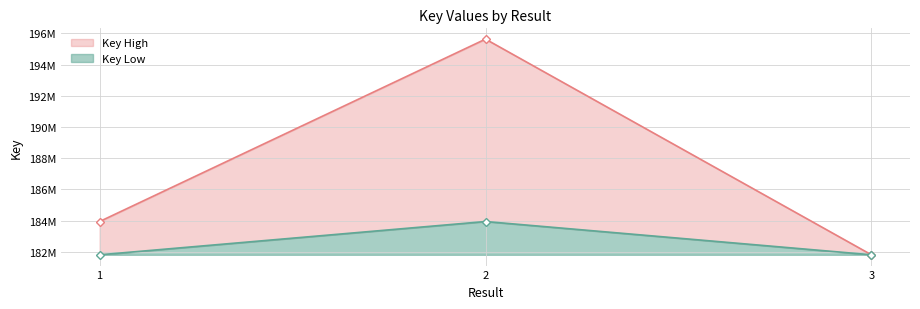

Reading left to right, list all the values displayed in this chart.

Key High: 1=183945776	2=195635908	3=181812826
Key Low: 1=181812826	2=183945776	3=181812826